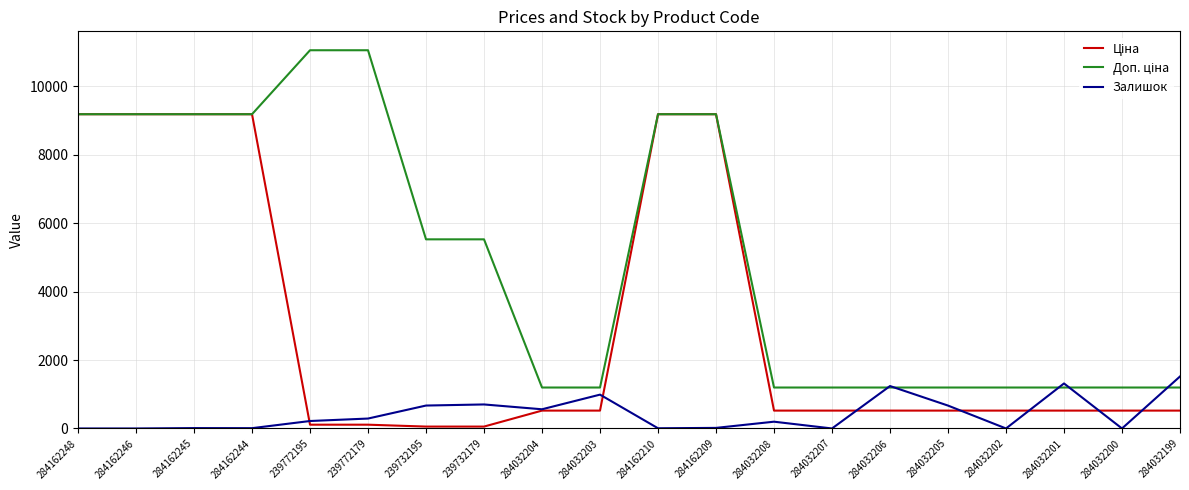

What is the difference between the highest and lowest values at 284032200?

1197.0